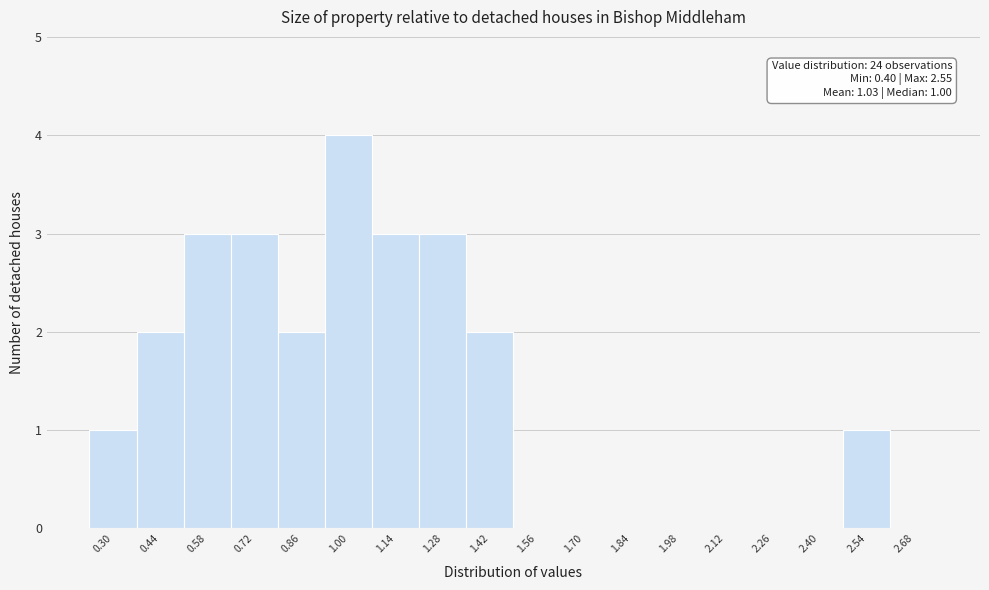

Reading right to left, transcribe all the data shown in this chart.

2.68=0	2.54=1	2.40=0	2.26=0	2.12=0	1.98=0	1.84=0	1.70=0	1.56=0	1.42=2	1.28=3	1.14=3	1.00=4	0.86=2	0.72=3	0.58=3	0.44=2	0.30=1